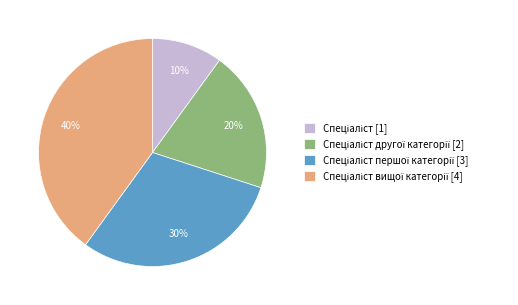

Count the number of slices in the pie.

4